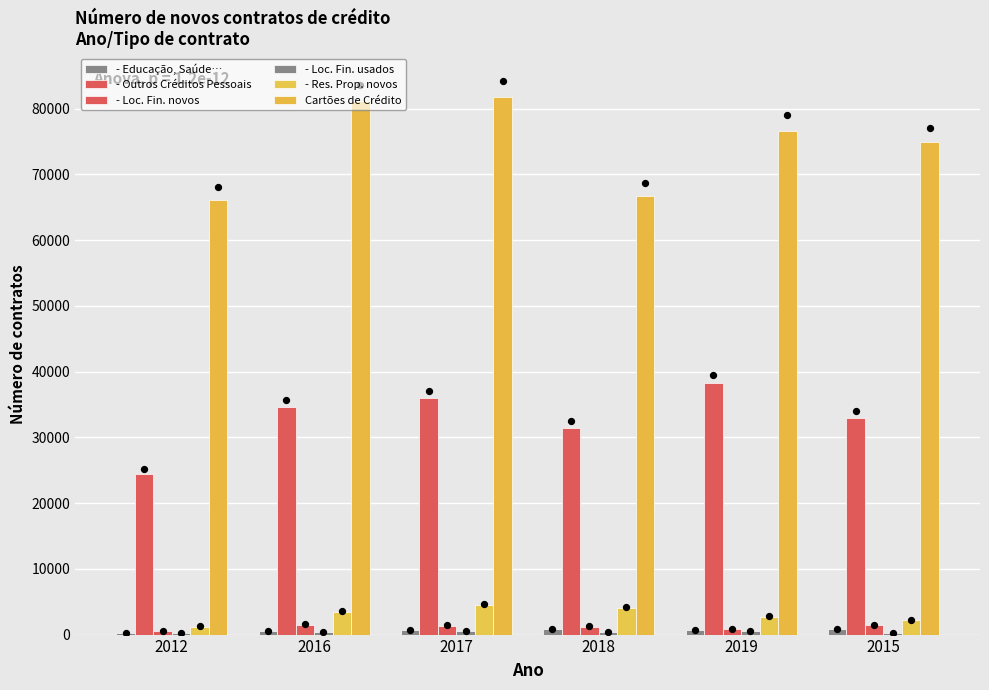

Which series contains the lowest Y value?

- Educação, Saúde…